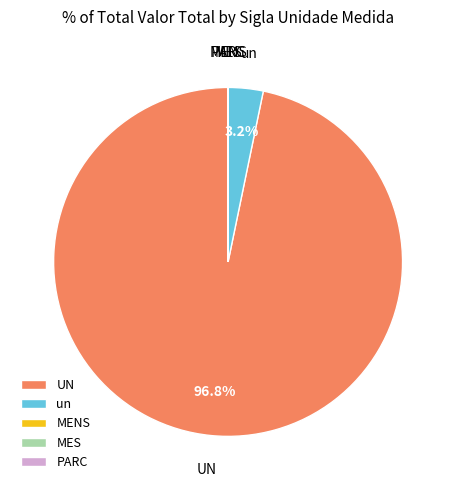

Which slice is the largest?

UN